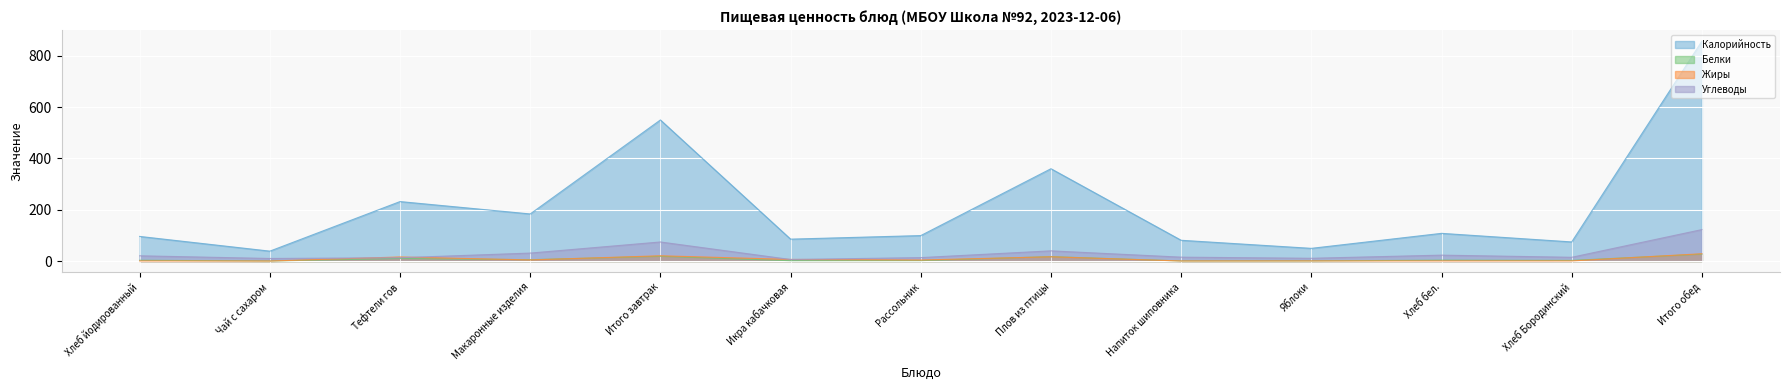

At Хлеб бел., list the series in order from largest to smallest.

Калорийность, Углеводы, Белки, Жиры